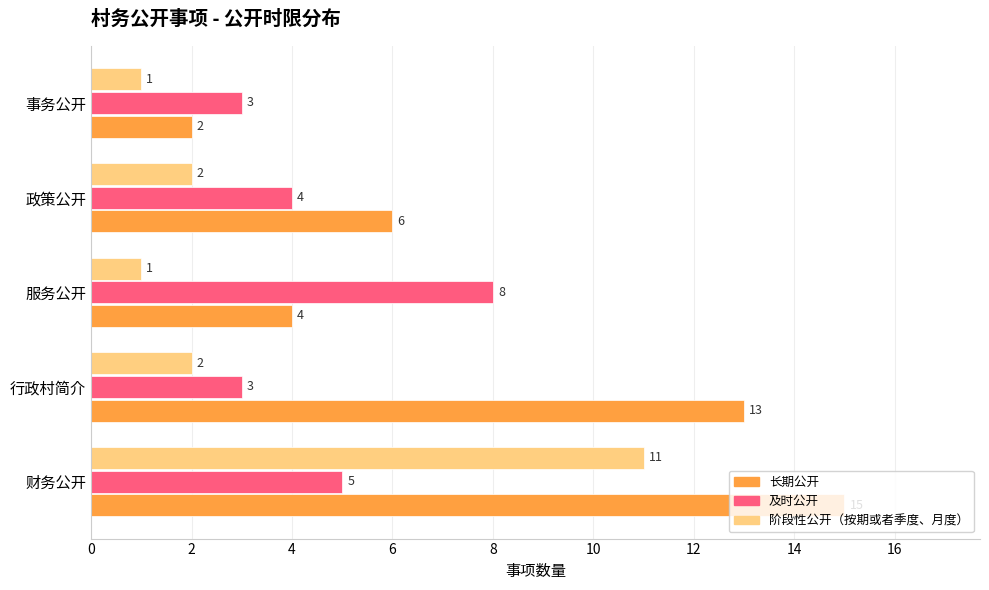

Which series has the largest range (max minus min)?

长期公开